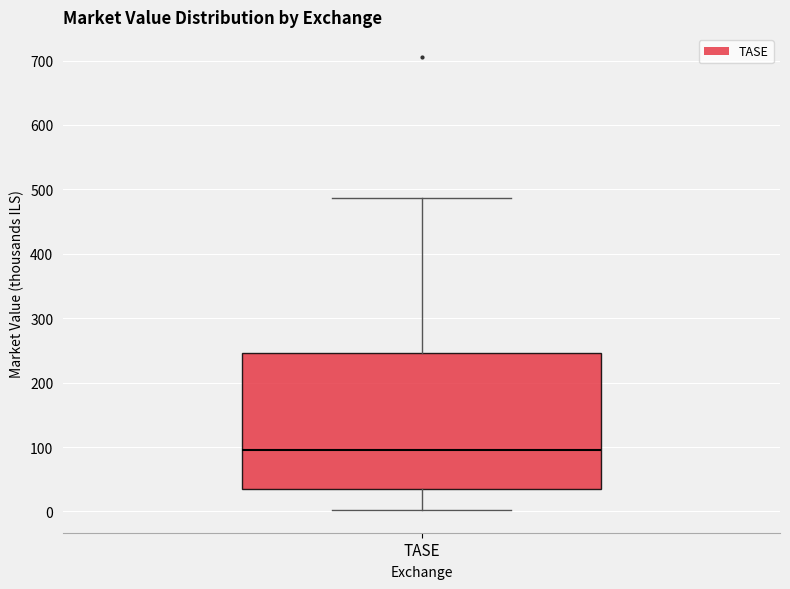

Read this box plot against the y-axis: the position of the median line, the range covered by the box, and the ends of both whiskers. The values are not printed on the chart, so give them approximately, as read against the axis.

median 100, box 30 to 250, whiskers 0 to 490